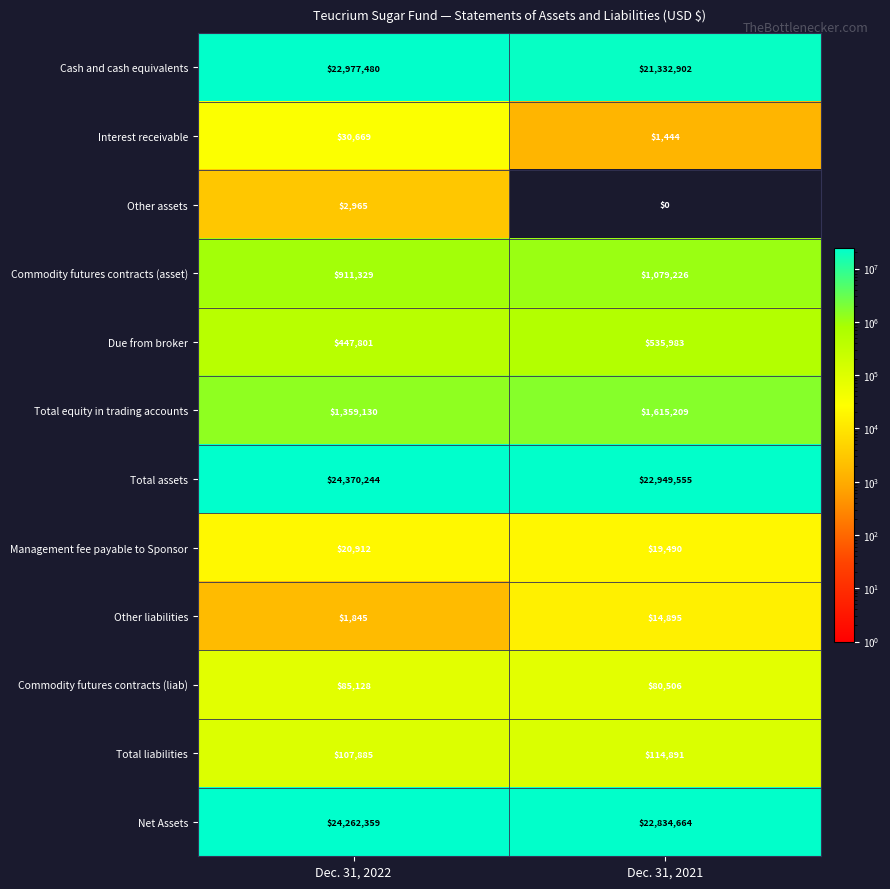

List the series in order of their peak value, lowest first.

Other assets, Other liabilities, Management fee payable to Sponsor, Interest receivable, Commodity futures contracts (liab), Total liabilities, Due from broker, Commodity futures contracts (asset), Total equity in trading accounts, Cash and cash equivalents, Net Assets, Total assets